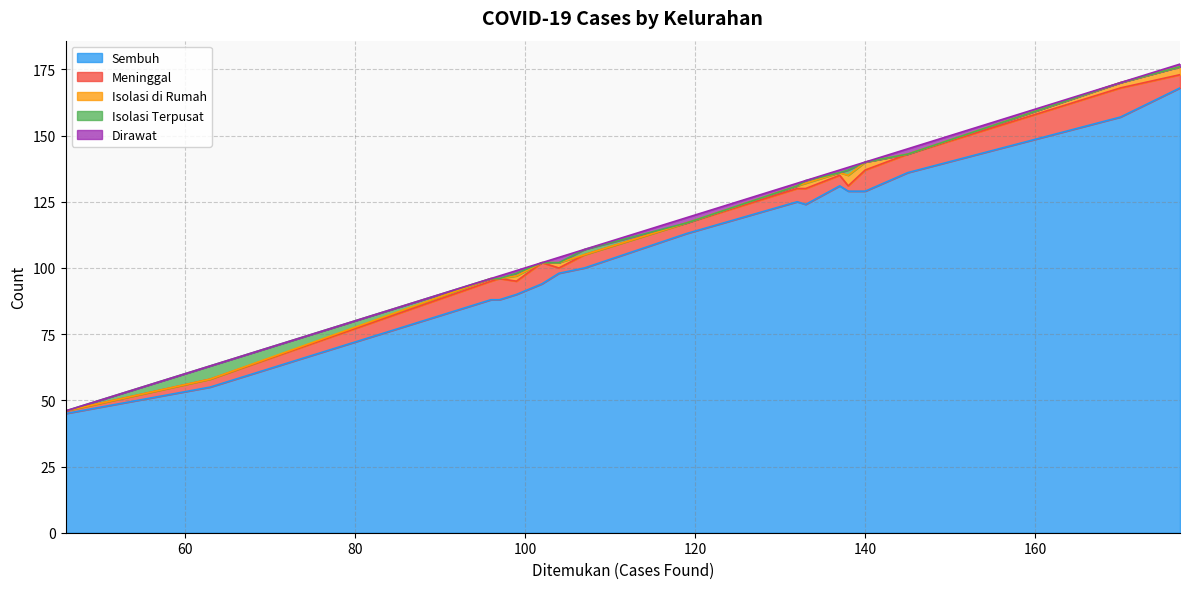

What is the maximum value shown in the chart?

168